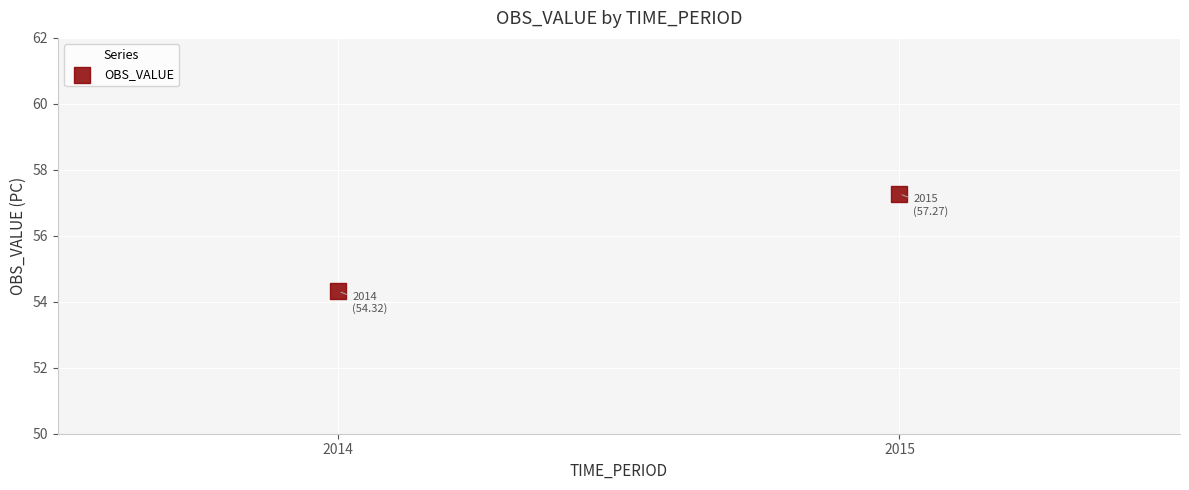

What Y value in the scatter plot is closest to 55?

54.3